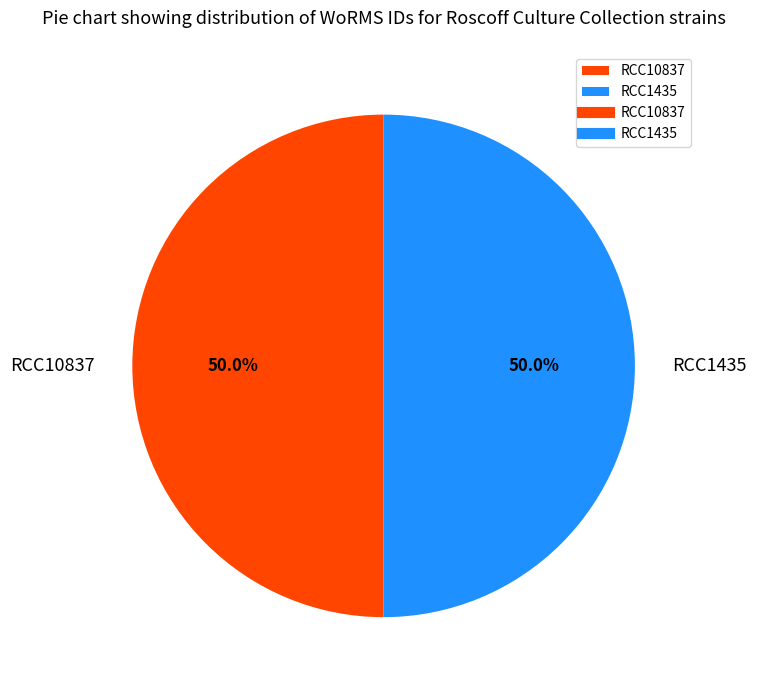

Count the number of slices in the pie.

2